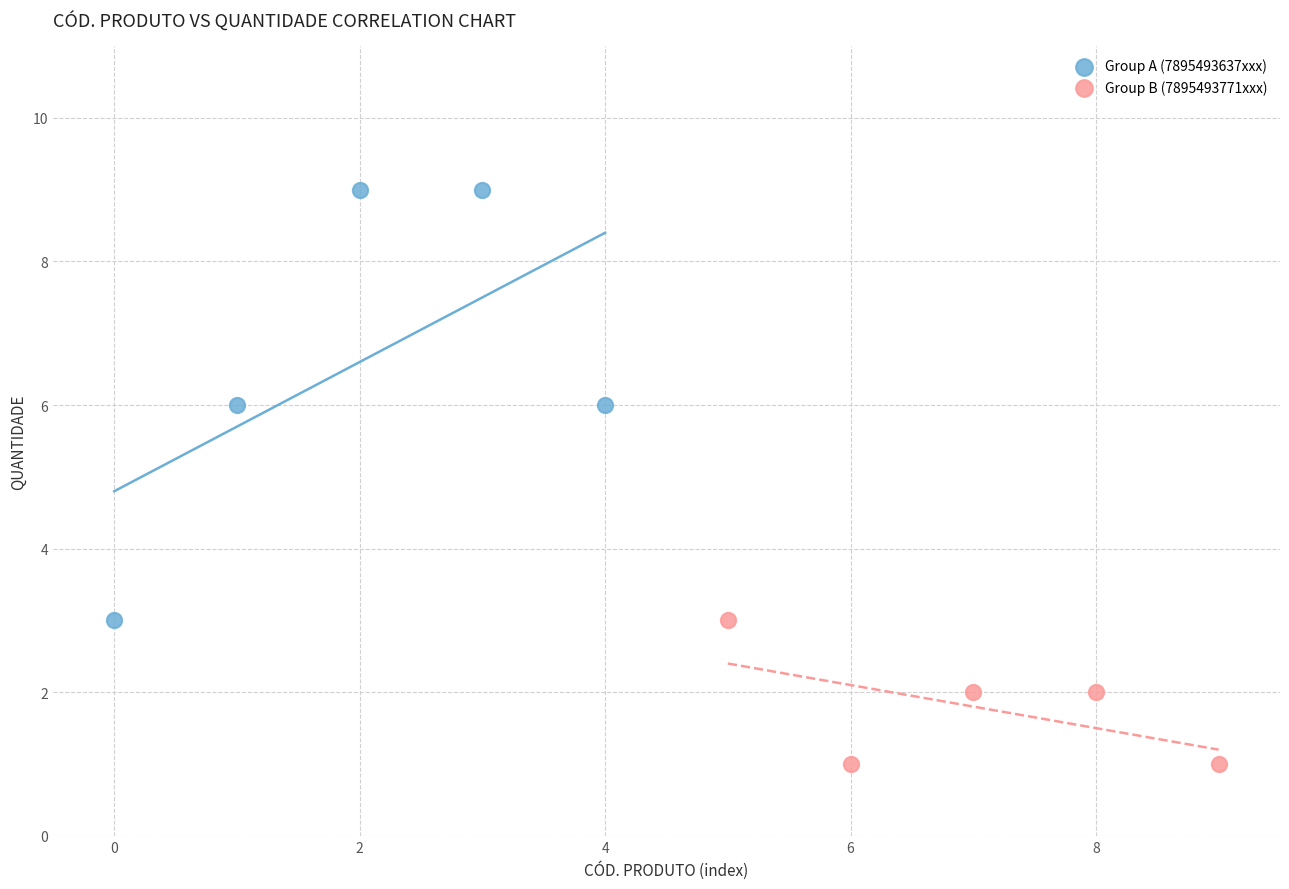

What are all the series names shown in the legend?

Group A (7895493637xxx), Group B (7895493771xxx)